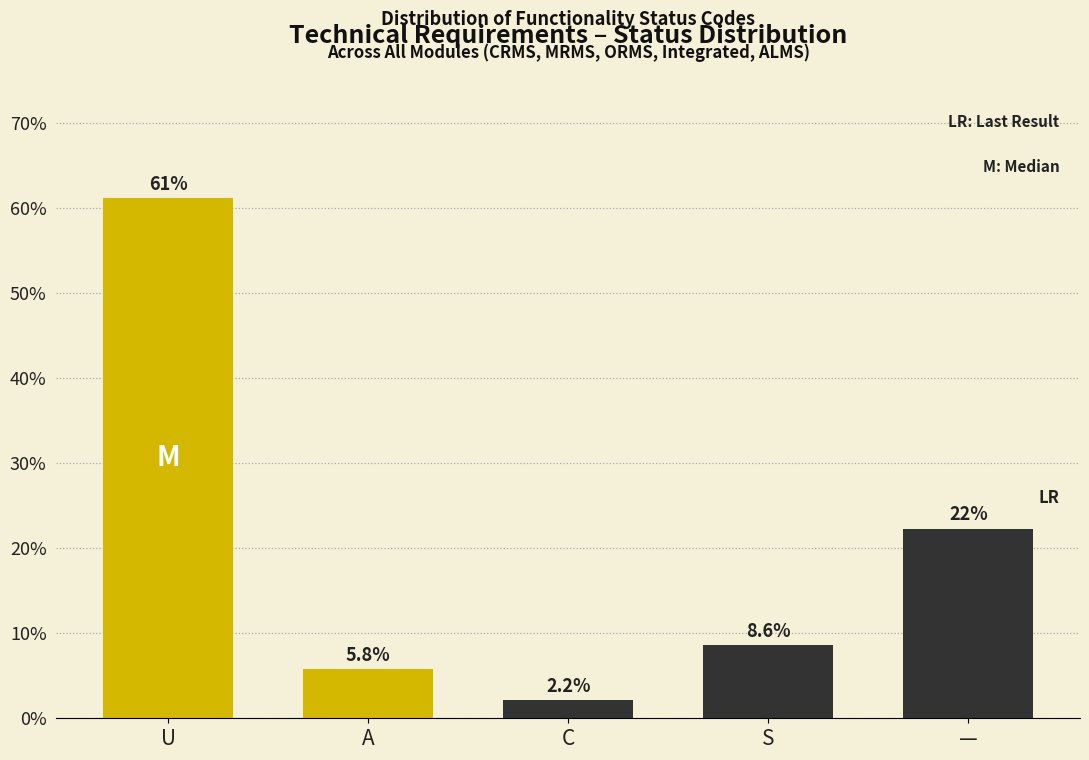

Reading left to right, extract all data points from this chart.

U=61.2	A=5.8	C=2.2	S=8.6	—=22.3